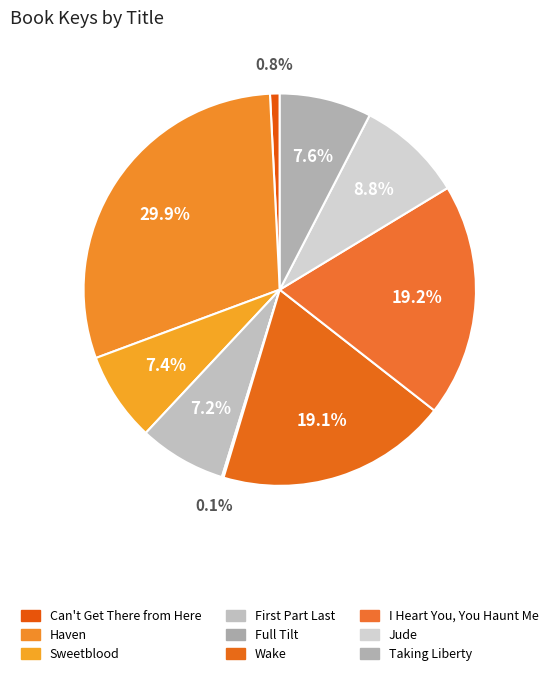

What percentage is the Can't Get There from Here slice, to the nearest percent?

1%